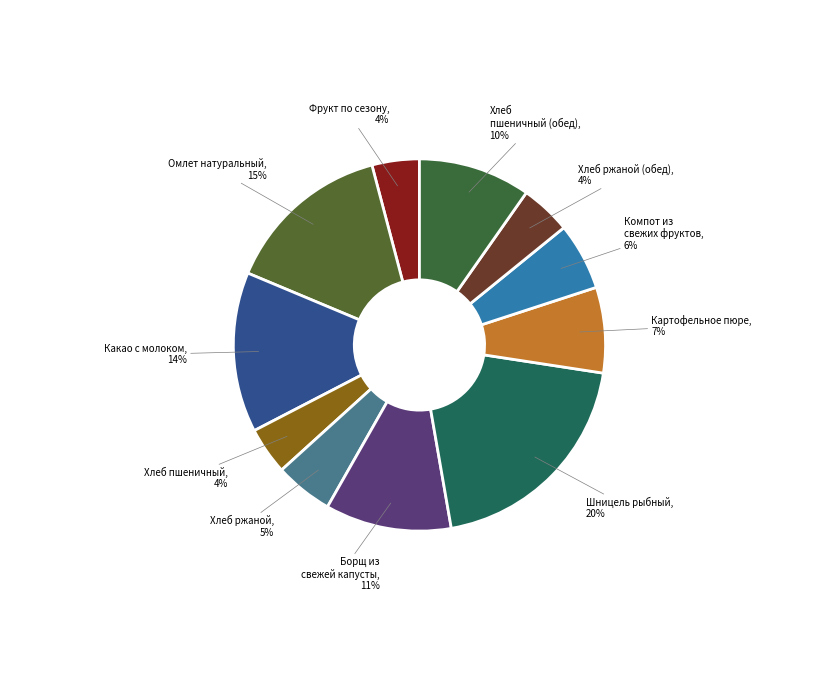

How many slices are in this pie chart?

11